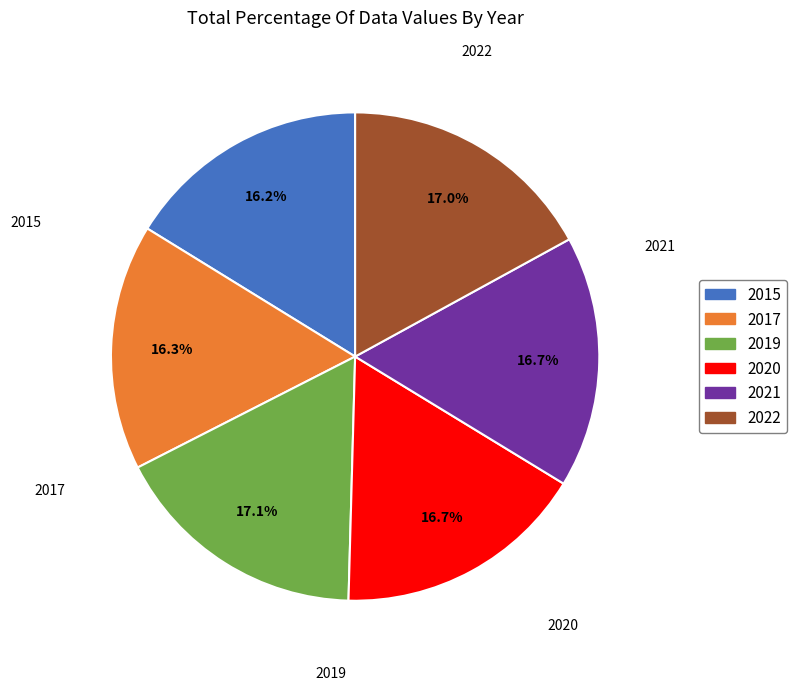

Is 2022 the majority of the pie?

No